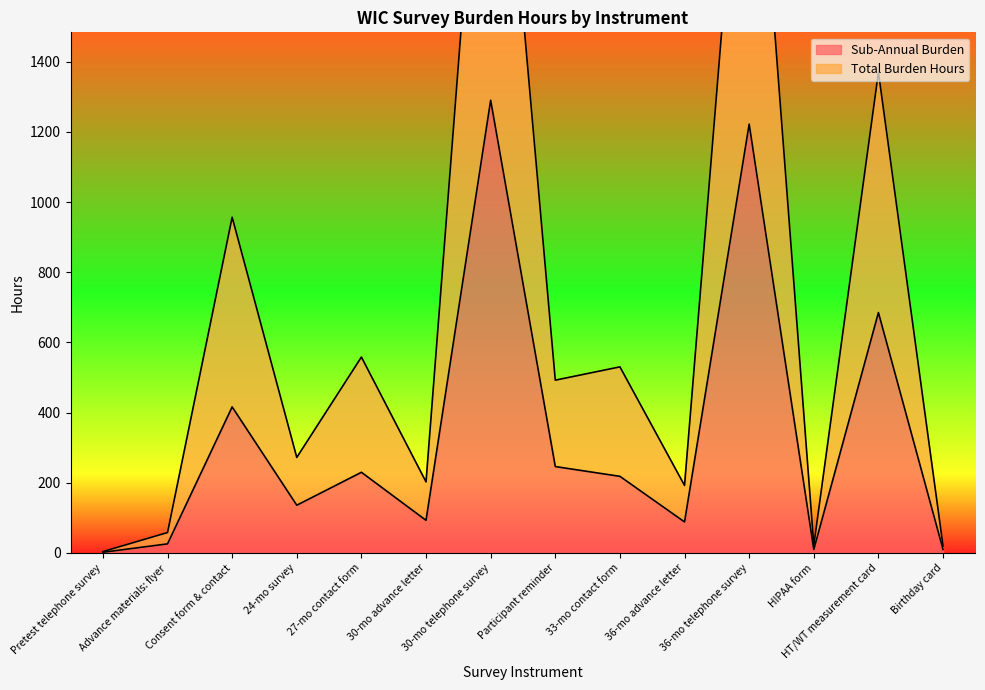

List the series in order of their peak value, highest first.

Total Burden Hours, Sub-Annual Burden